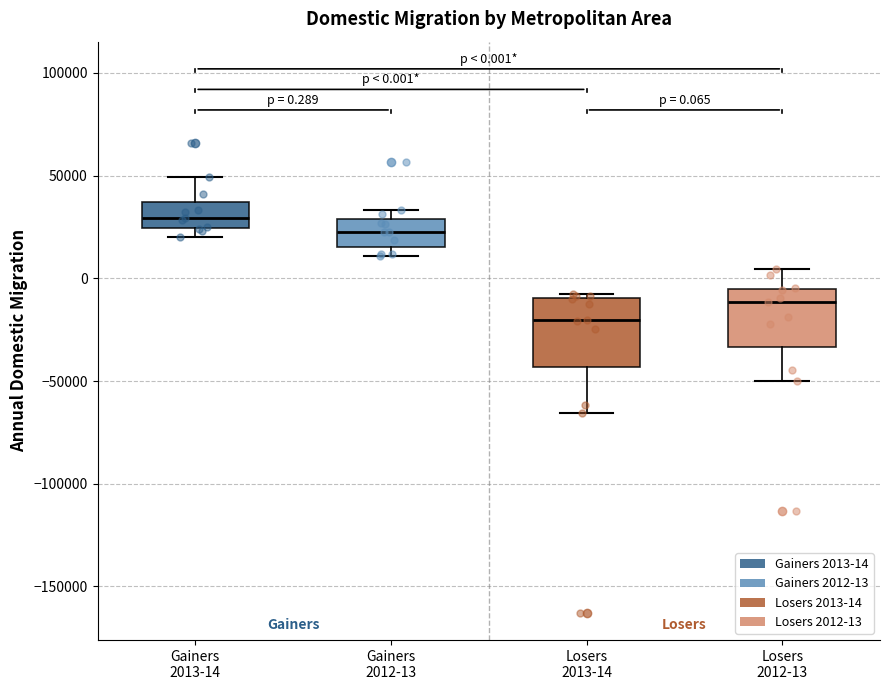

Which box is the tallest, from its lower edge to its upper edge?

Losers 2013-14